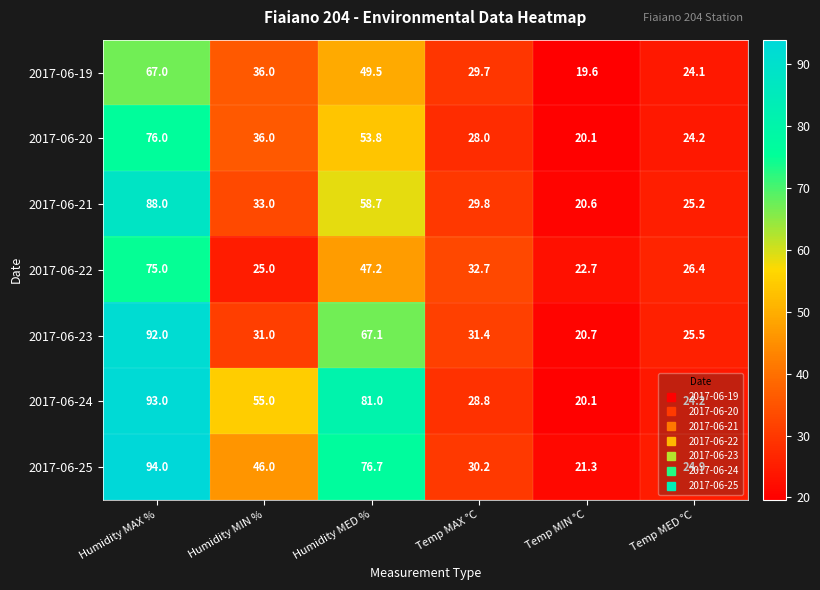

Which category has the lowest value in the 2017-06-22 series?

Temp MIN °C